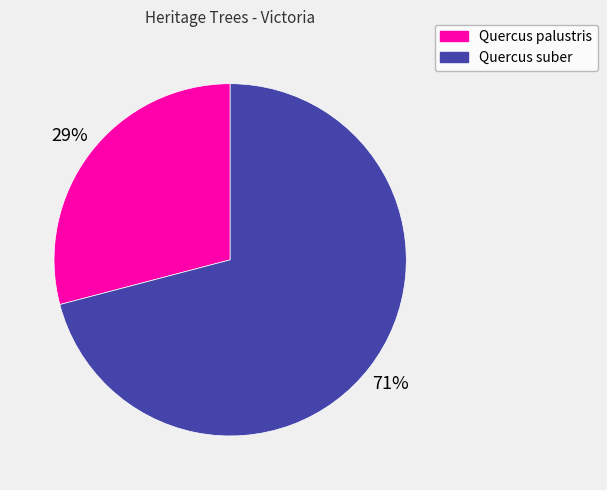

Combined, do Quercus suber and Quercus palustris account for over 50%?

Yes